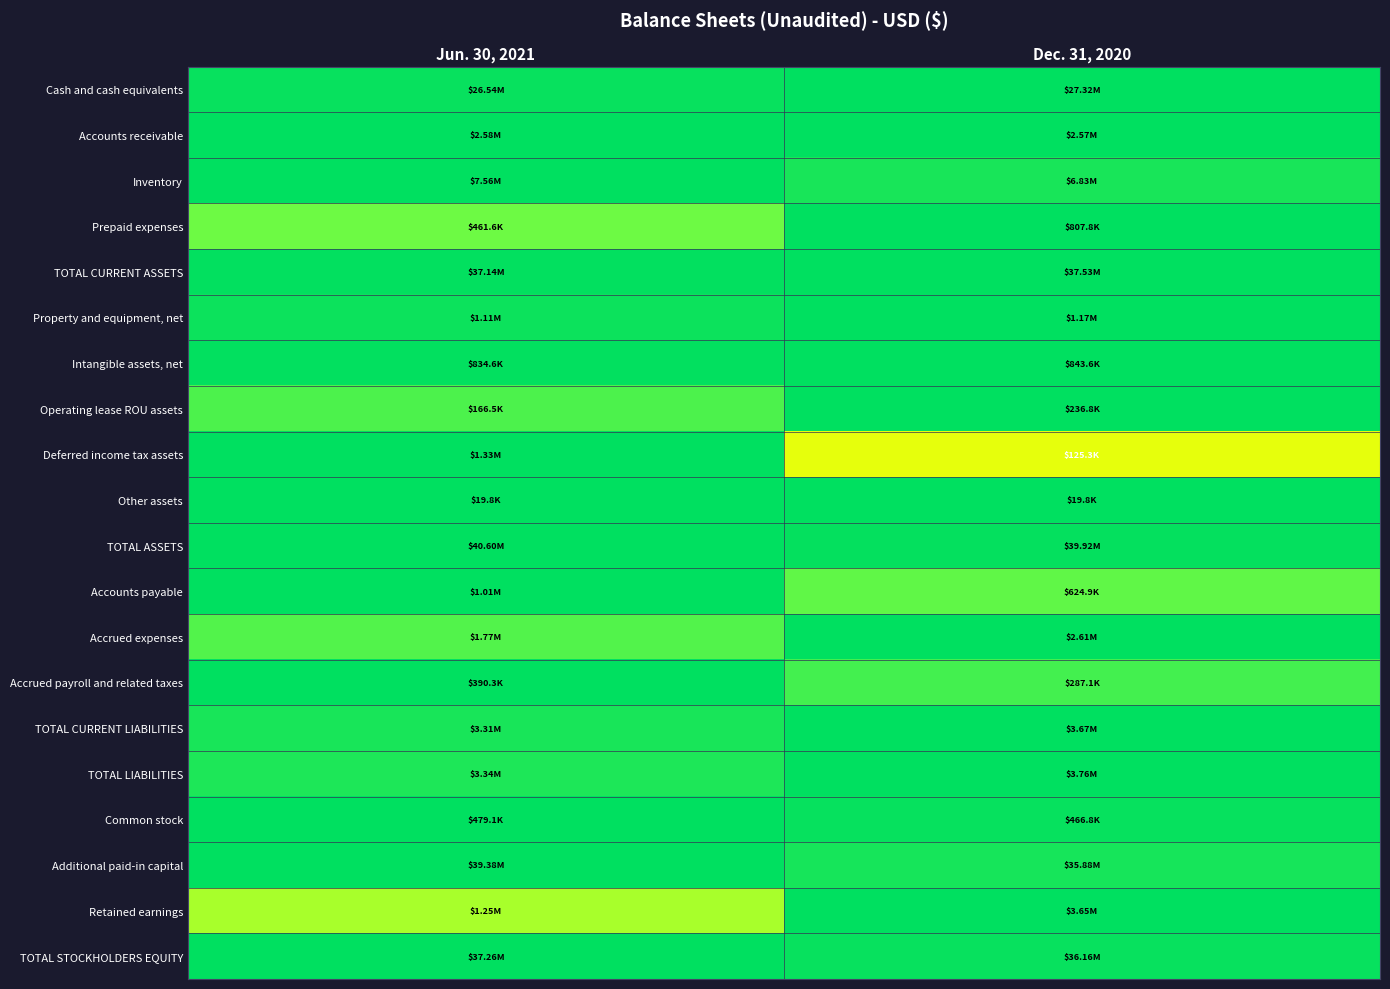

Which has a higher value, Jun. 30, 2021 or Dec. 31, 2020?

Dec. 31, 2020